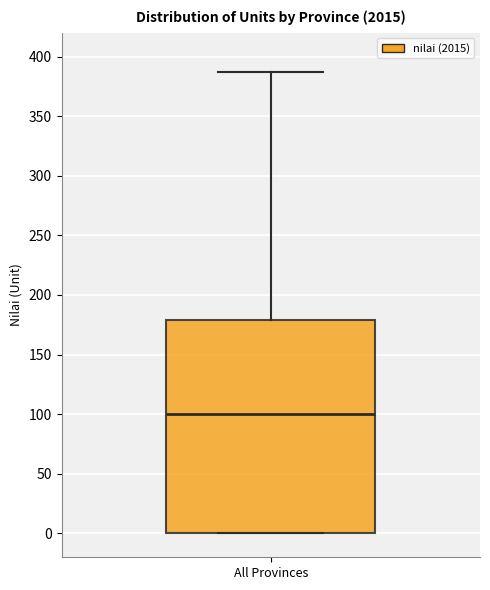

Read this box plot against the y-axis: the position of the median line, the range covered by the box, and the ends of both whiskers. The values are not printed on the chart, so give them approximately, as read against the axis.

median 100, box 0 to 180, whiskers 0 to 385